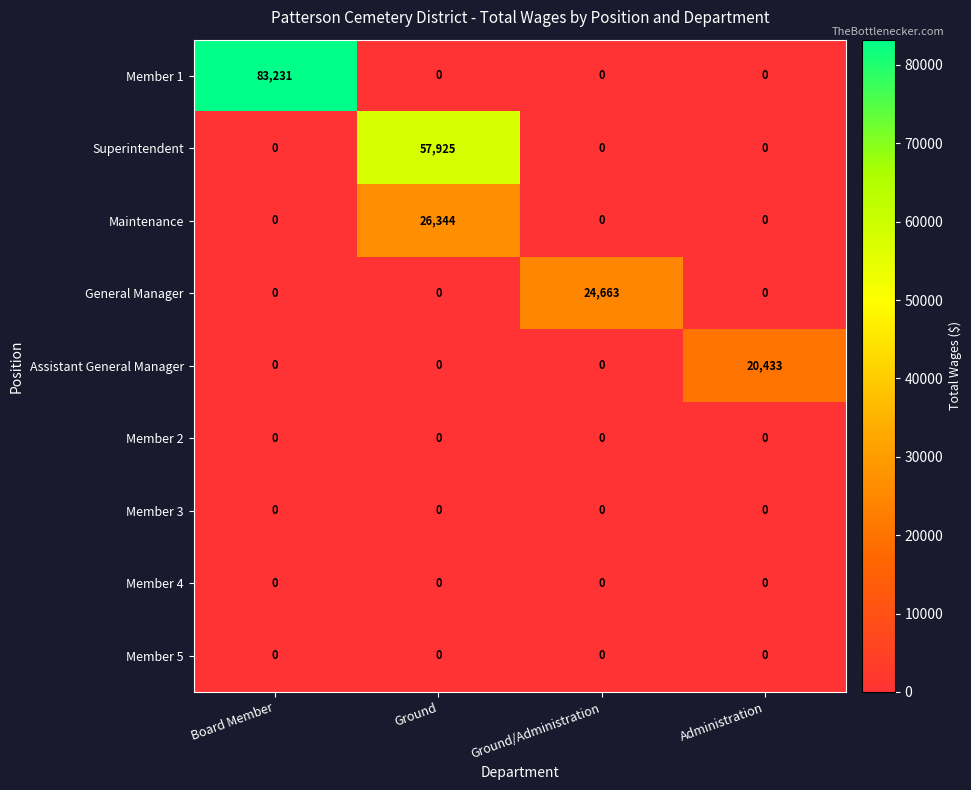

Which series has the largest total across all categories?

Member 1